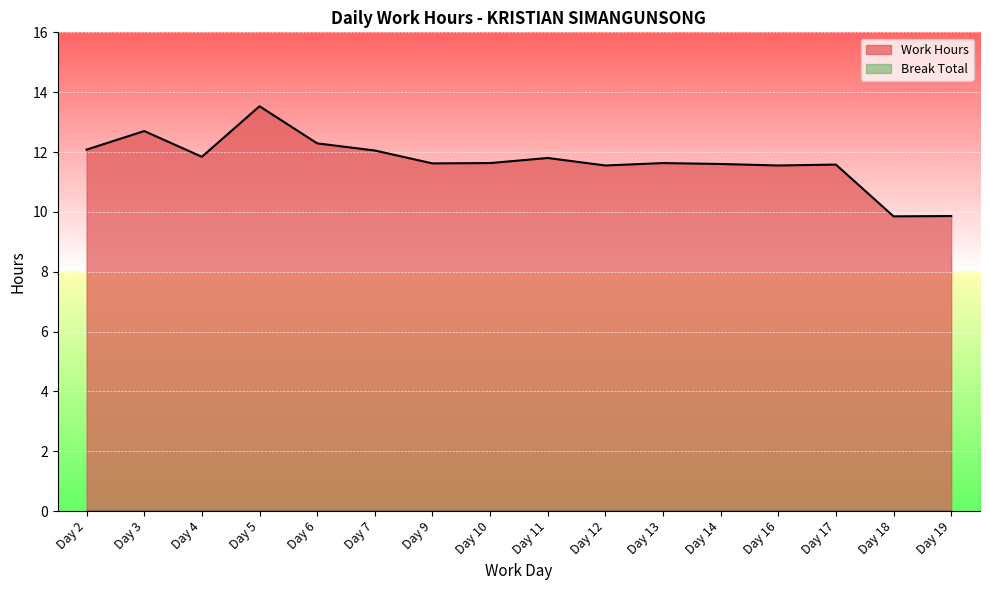

What is the difference between the values at Day 13 and Day 6?

0.7